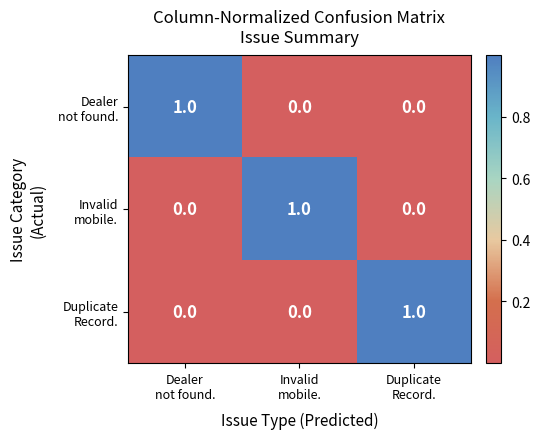

At how many categories does at least one series exceed 0?

3